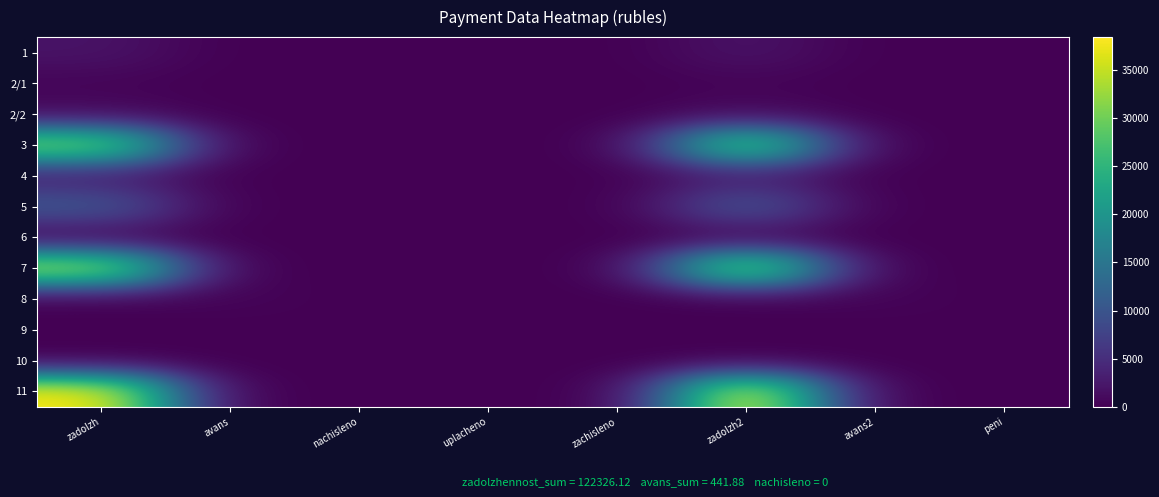

How many categories are shown in the chart?

8